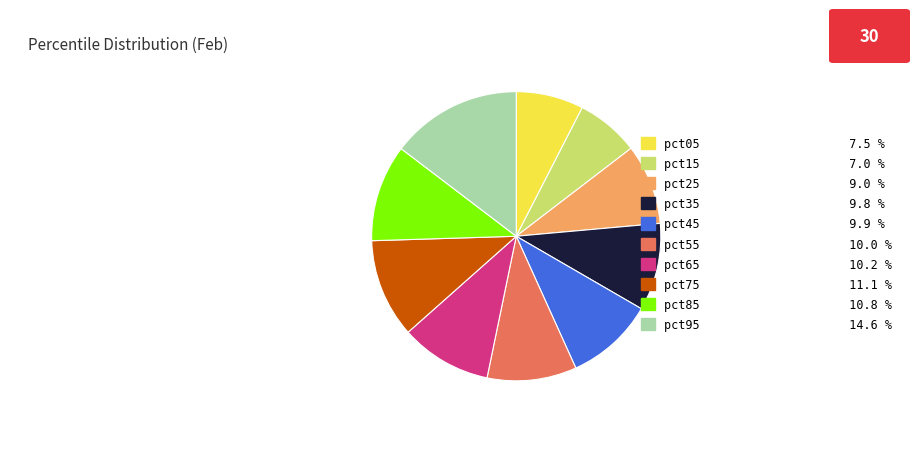

Which slice is the largest?

pct95